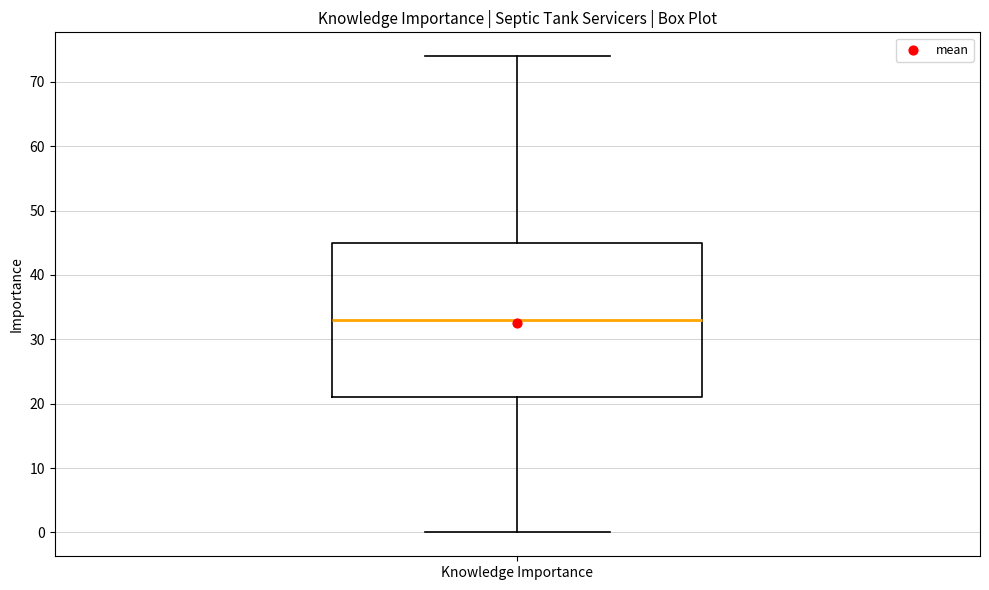

Where does the lower whisker of the box for Knowledge Importance end on the y-axis? The values are not printed on the chart, so give them approximately, as read against the axis.

0